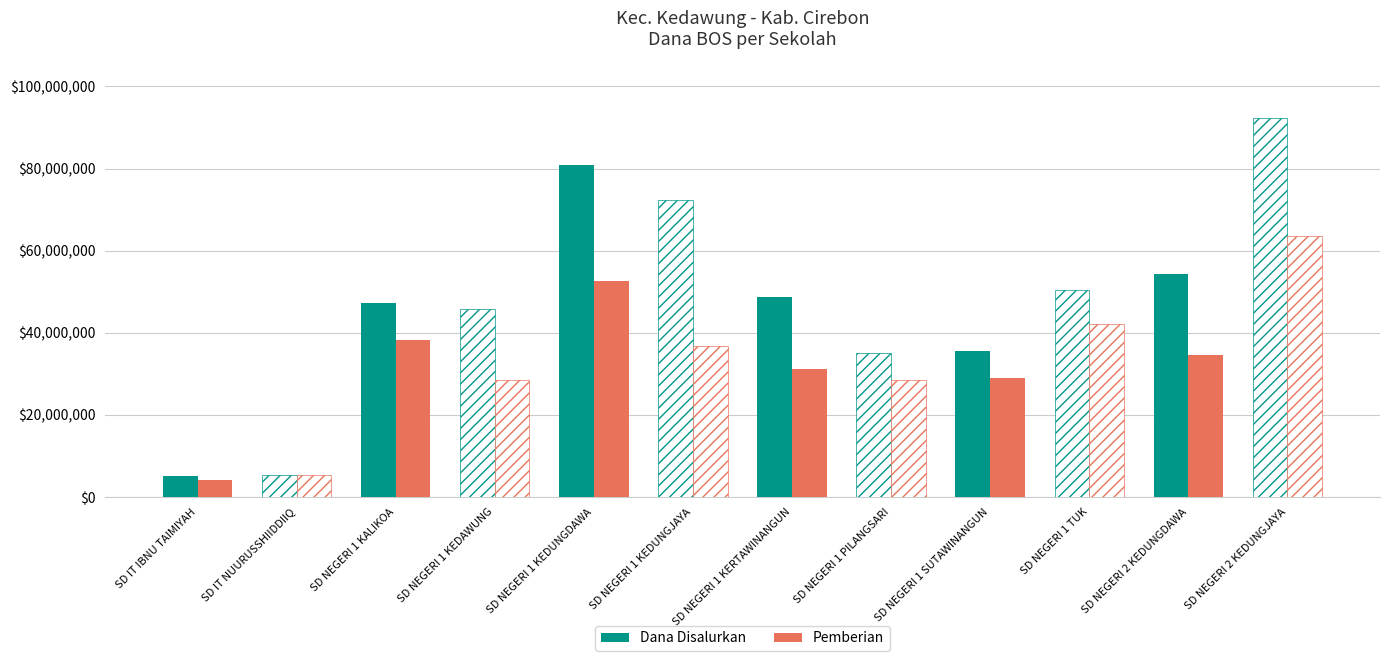

What position from the left is SD IT NUURUSSHIIDDIIQ?

2